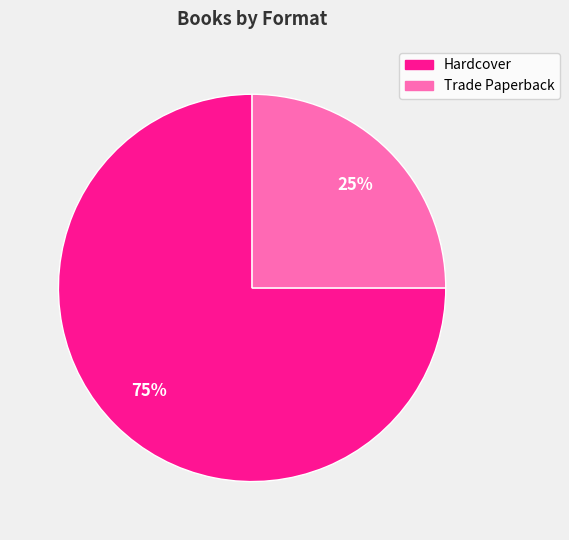

To the nearest percent, what is the average slice percentage?

50%